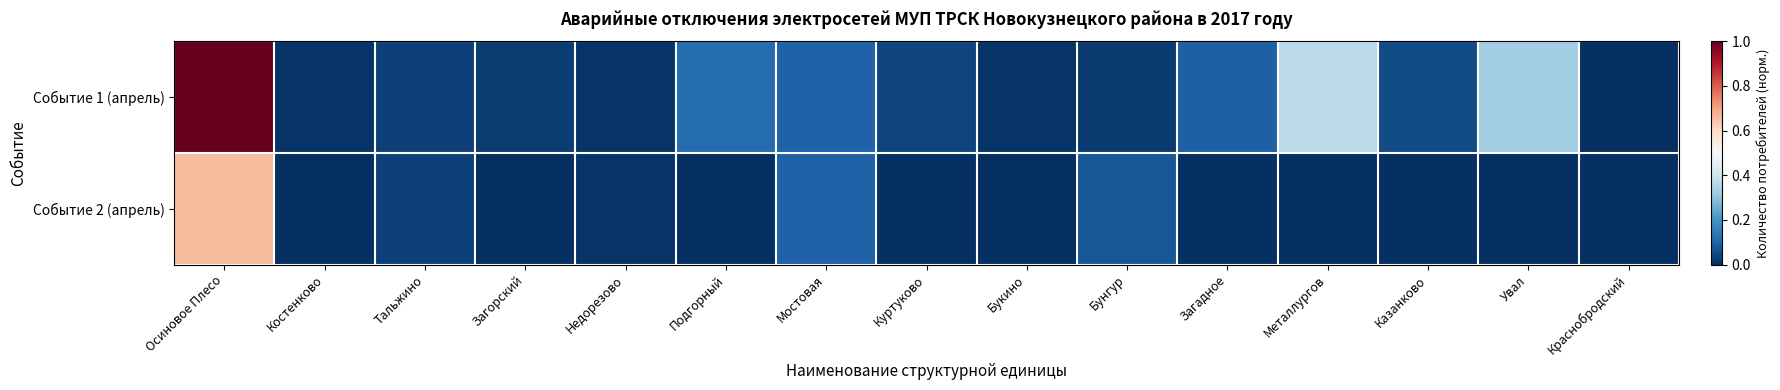

List the series in order of their peak value, highest first.

Событие 1 (апрель), Событие 2 (апрель)